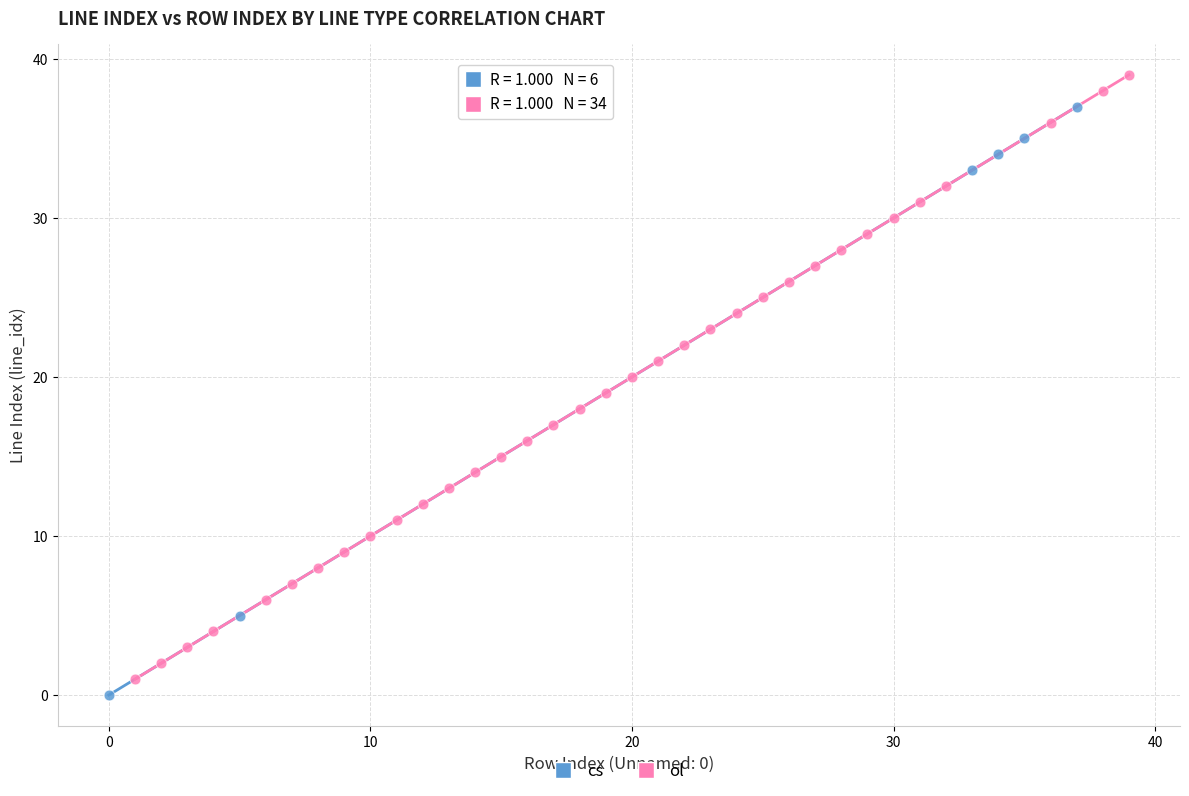

Which series contains the highest Y value?

ol